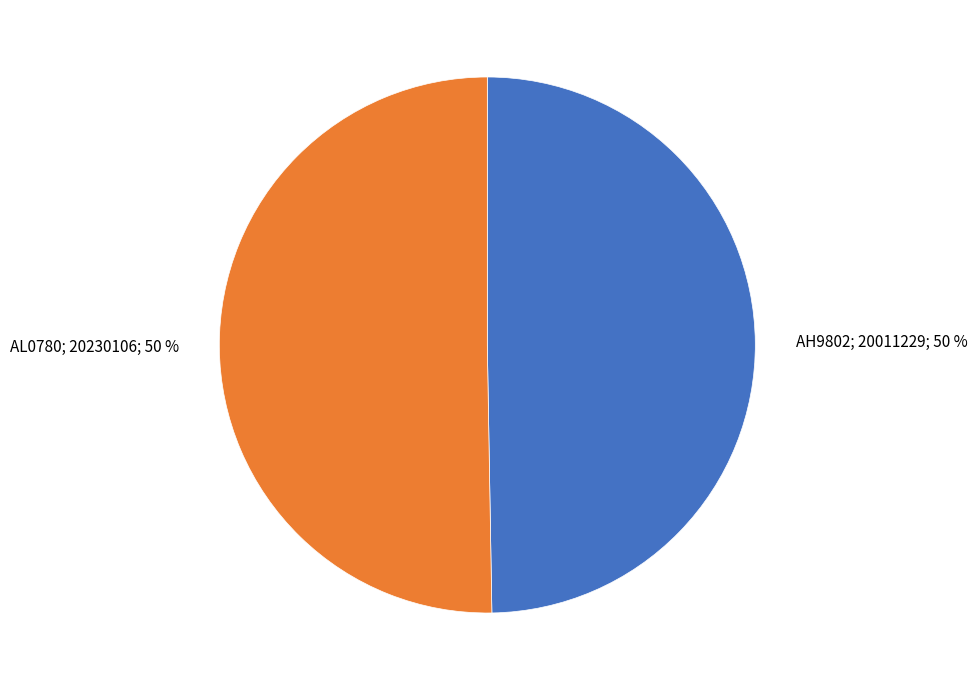

To the nearest percent, what is the average slice percentage?

50%